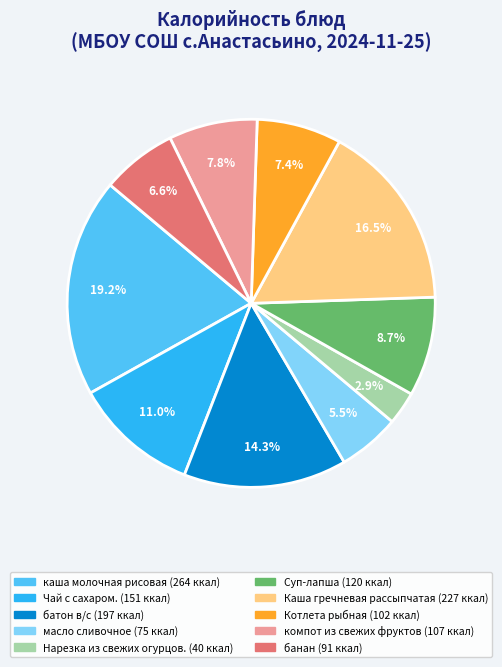

Does банан account for over 50% of the chart?

No